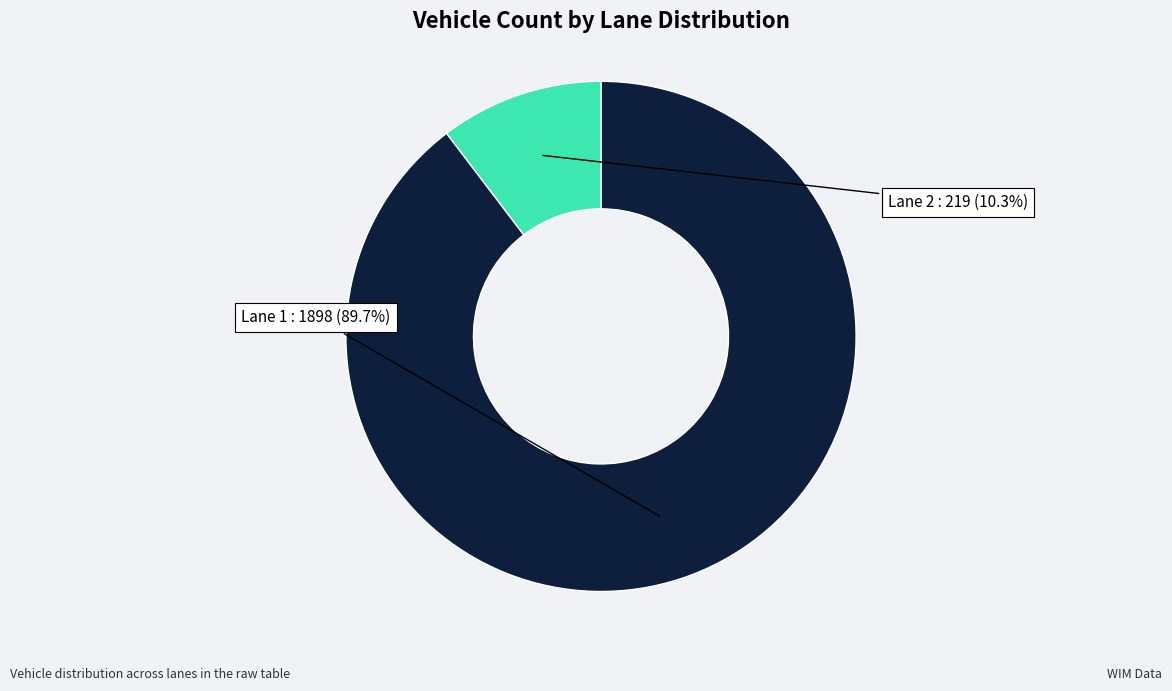

Is there a majority slice in this chart?

Yes